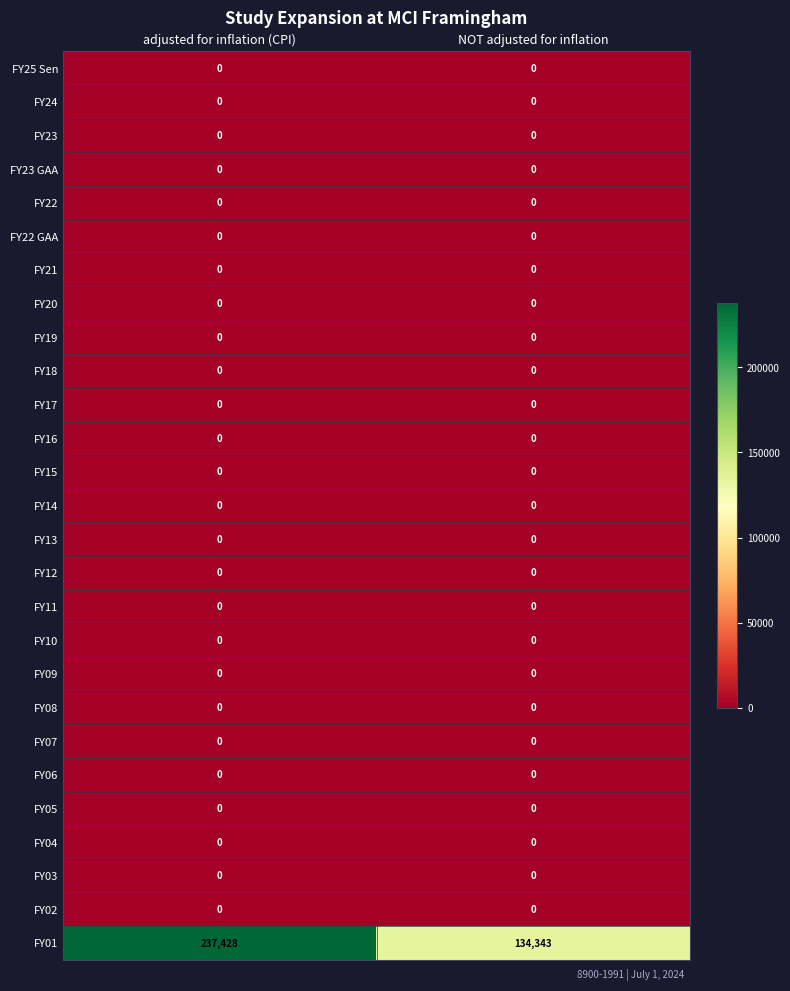

Is the value of FY01 at adjusted for inflation (CPI) greater than the value of FY18 at adjusted for inflation (CPI)?

Yes